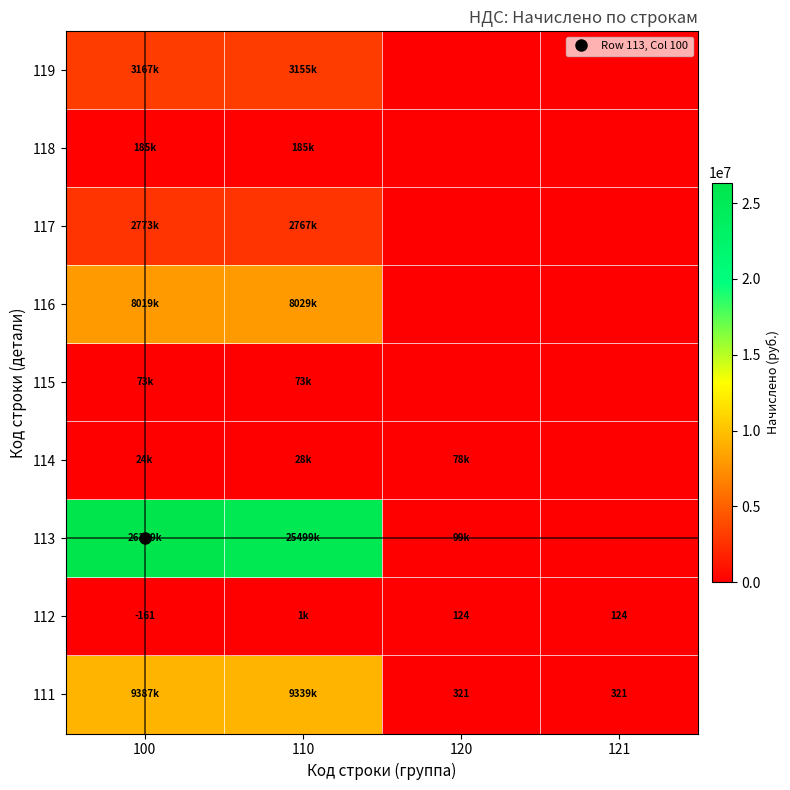

What is the highest value of the 118 series?

185527